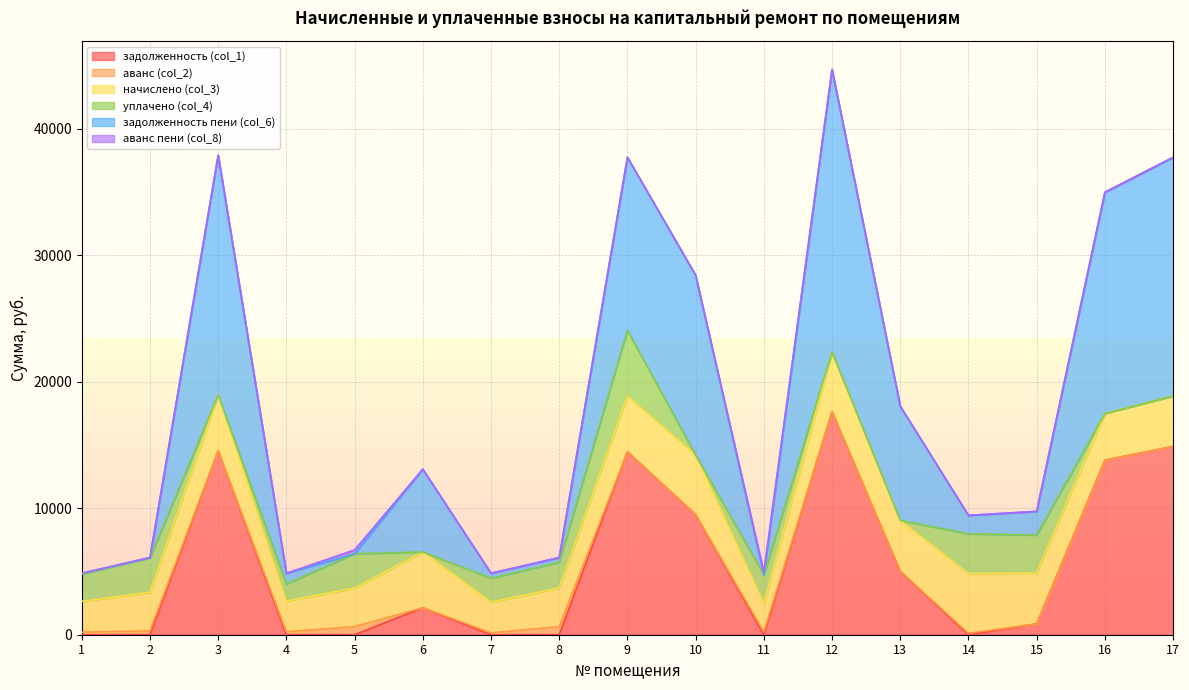

Which category has the highest value in the уплачено (col_4) series?

9